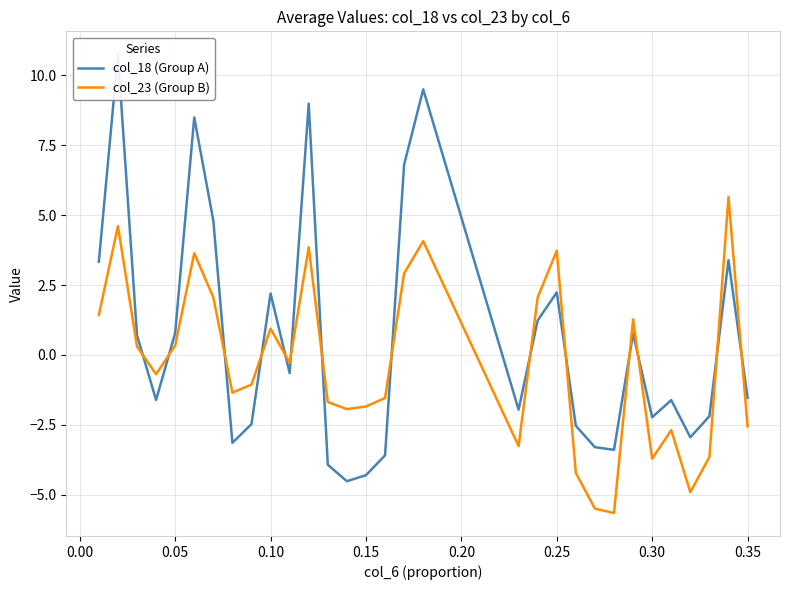

What is the value of the col_18 (Group A) point at the 14th from the left?

-4.5